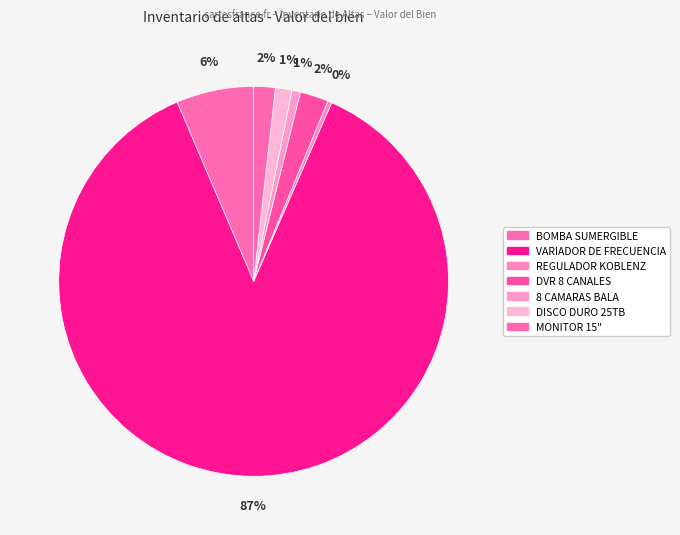

True or false: REGULADOR KOBLENZ accounts for 0% of the total.

True